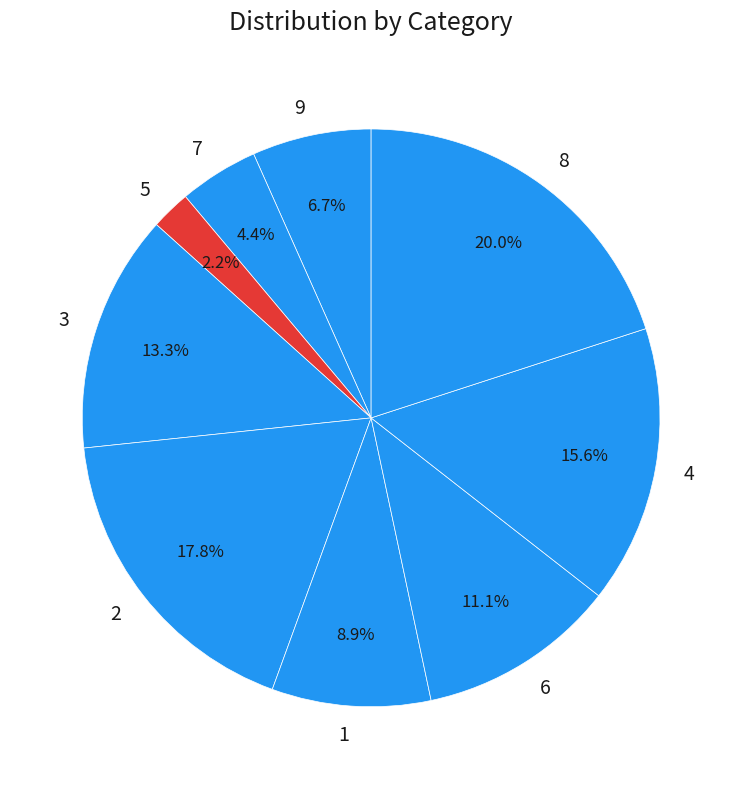

To the nearest percent, what percentage of the pie is 9?

7%